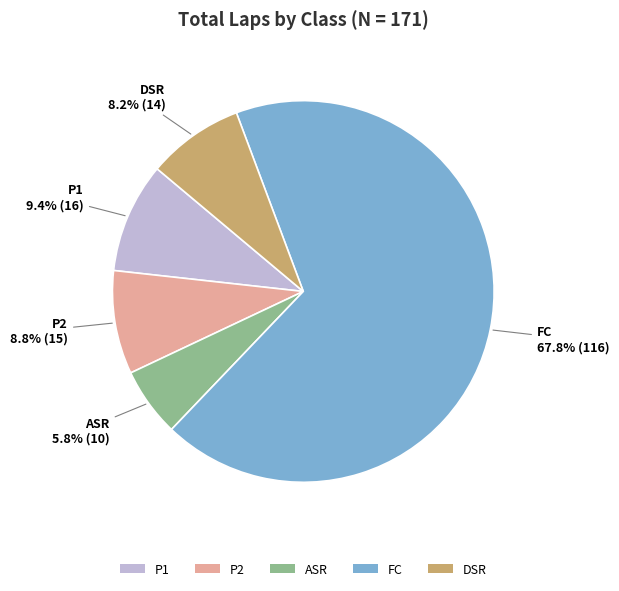

To the nearest percent, what is the combined percentage of DSR and P2?

17%